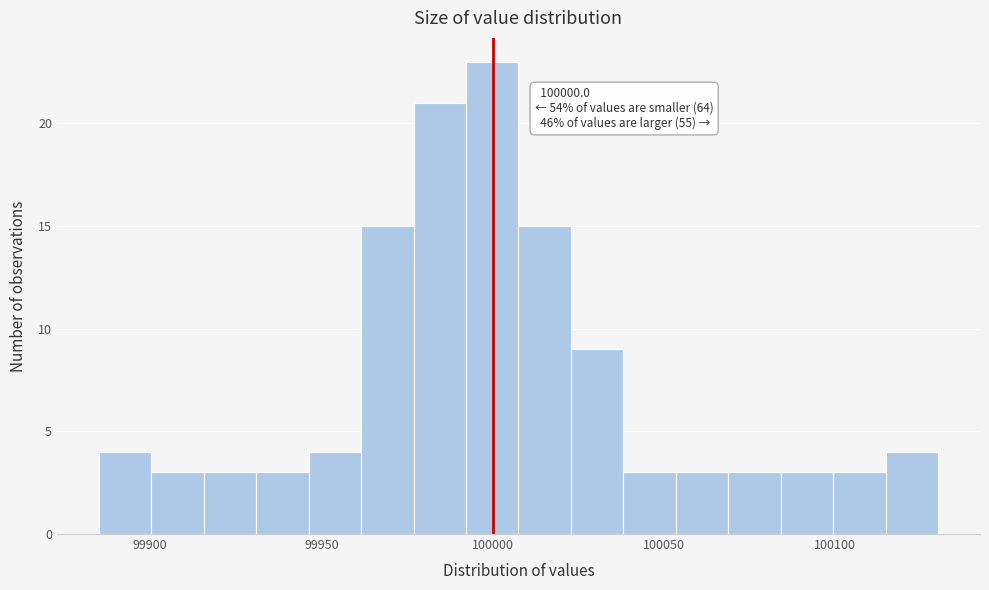

Read against the x-axis, roughly where is the centre of the tallest bar?

100000